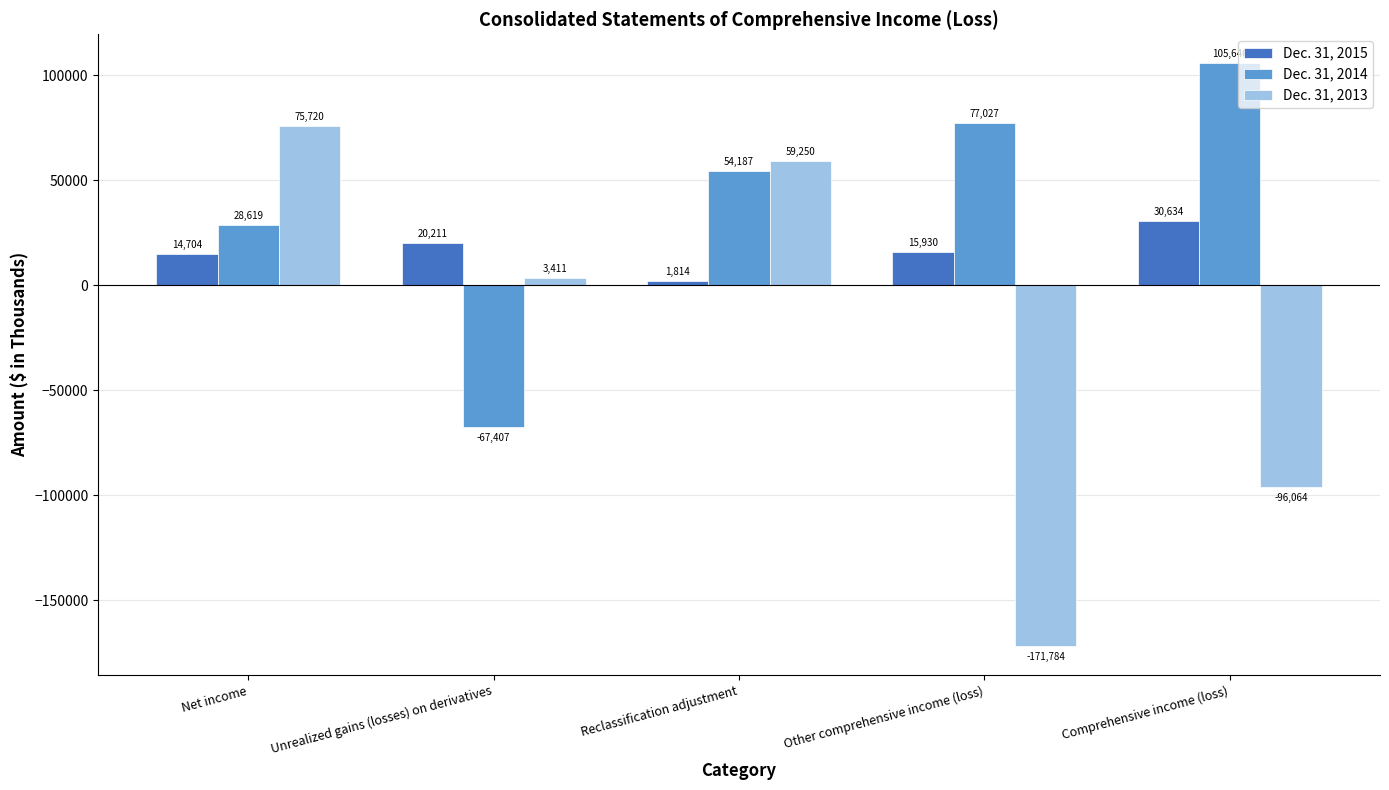

Which series has the widest spread of values?

Dec. 31, 2013